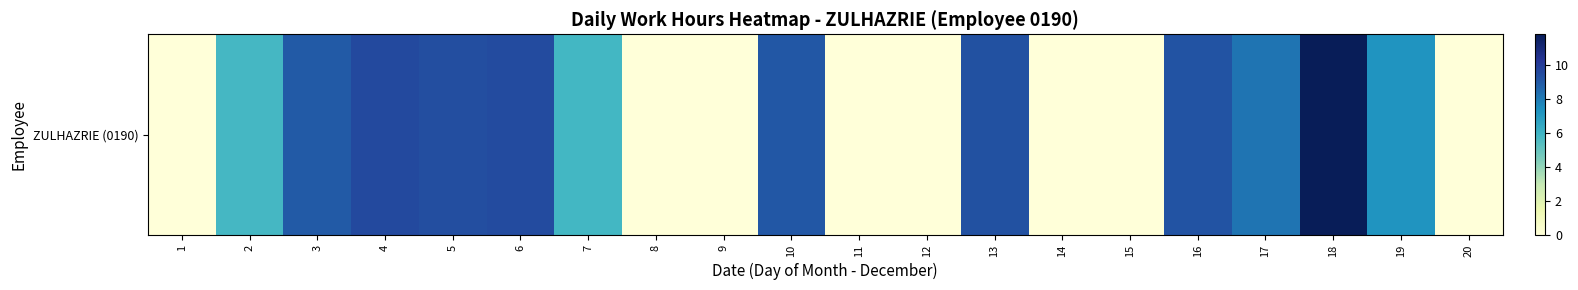

List the labels in order of value, smallest first.

1, 8, 9, 11, 12, 14, 15, 20, 2, 7, 19, 17, 3, 10, 16, 13, 5, 6, 4, 18